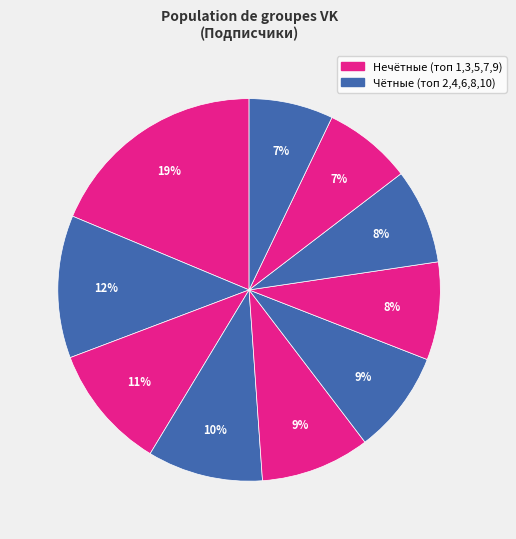

Count the number of slices in the pie.

10